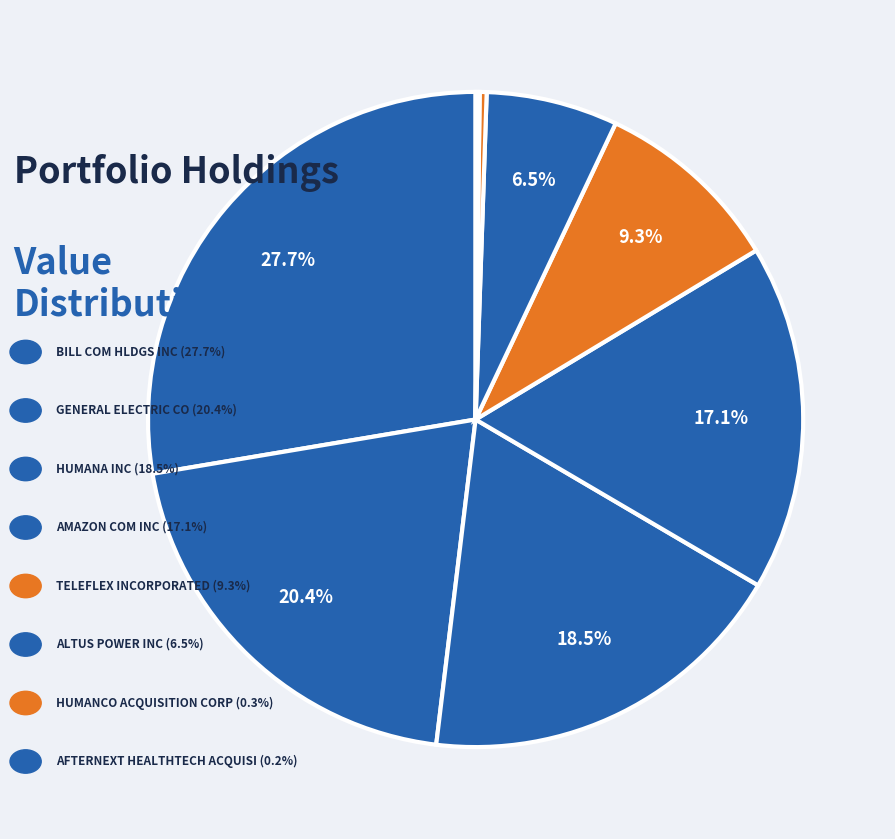

Rank the categories by value from highest to lowest.

BILL COM HLDGS INC, GENERAL ELECTRIC CO, HUMANA INC, AMAZON COM INC, TELEFLEX INCORPORATED, ALTUS POWER INC, HUMANCO ACQUISITION CORP, AFTERNEXT HEALTHTECH ACQUISI